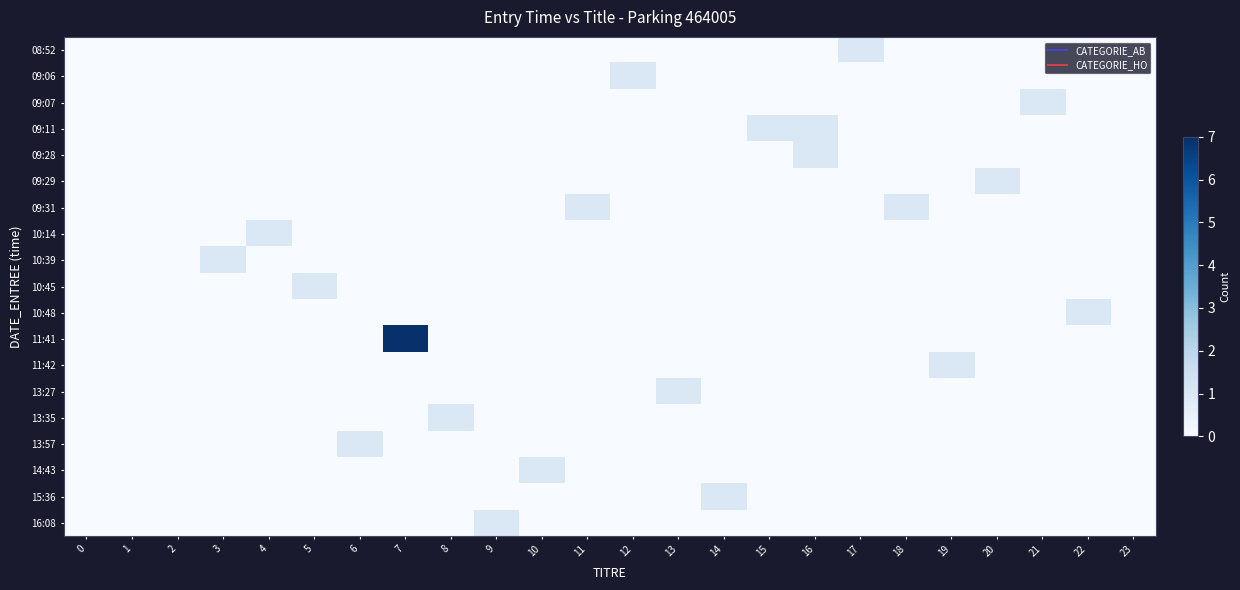

At which category is the sum across all series the highest?

7